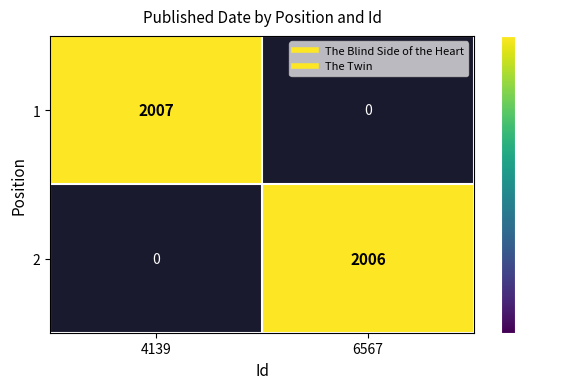

How many categories are shown in the chart?

2